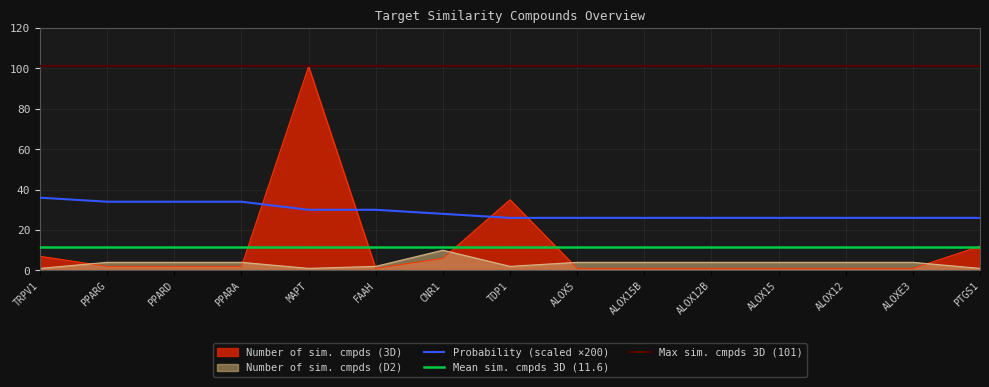

What is the total value across all series at PTGS1?

39.0